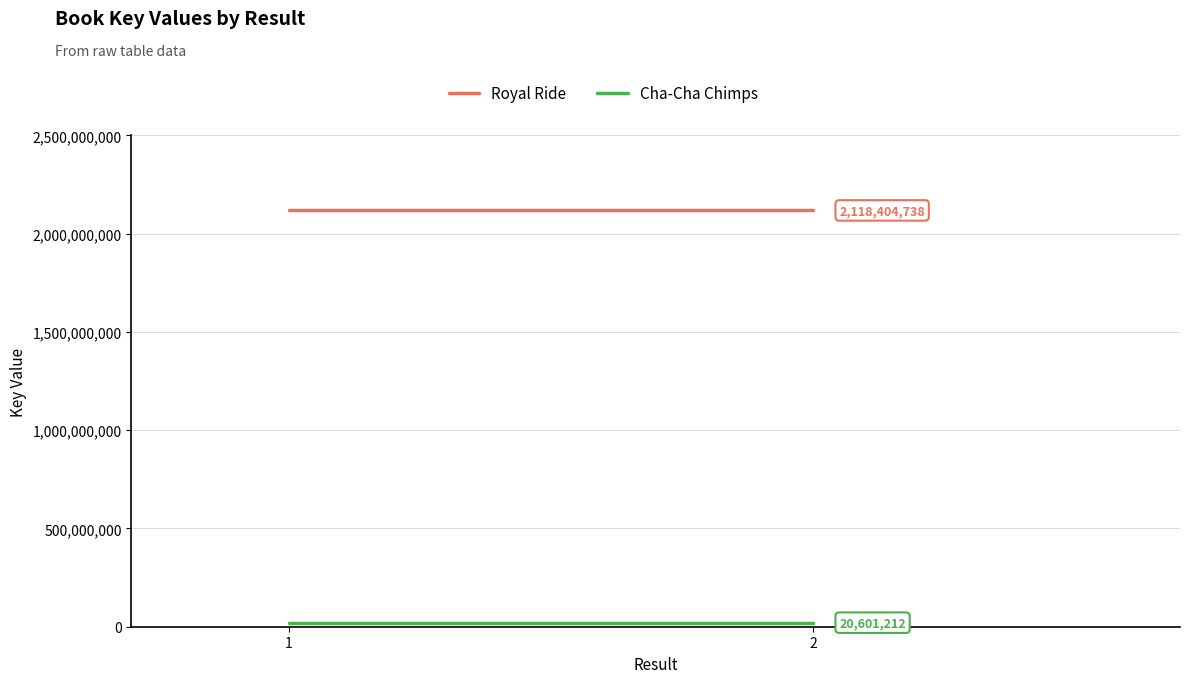

Is it true that Cha-Cha Chimps equals 20601212 at 2?

True